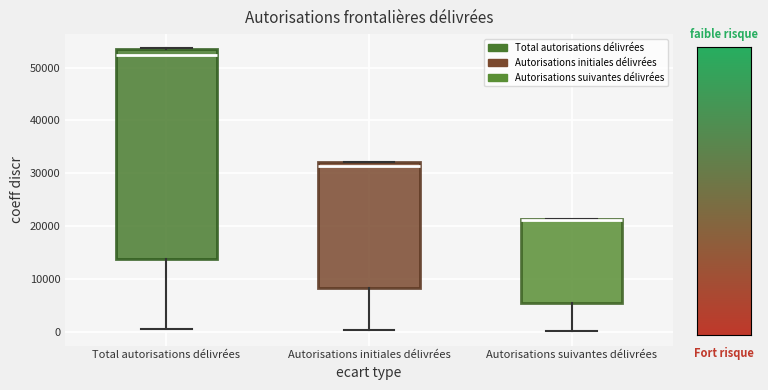

Reading left to right, read every box against the y-axis: the position of its median line, the range the box covers, and the ends of its whiskers. The values are not printed on the chart, so give them approximately, as read against the axis.

Total autorisations délivrées: median 52000, box 14000 to 54000, whiskers 1000 to 54000
Autorisations initiales délivrées: median 31000, box 8000 to 32000, whiskers 0 to 32000
Autorisations suivantes délivrées: median 21000, box 5000 to 21000, whiskers 0 to 21000